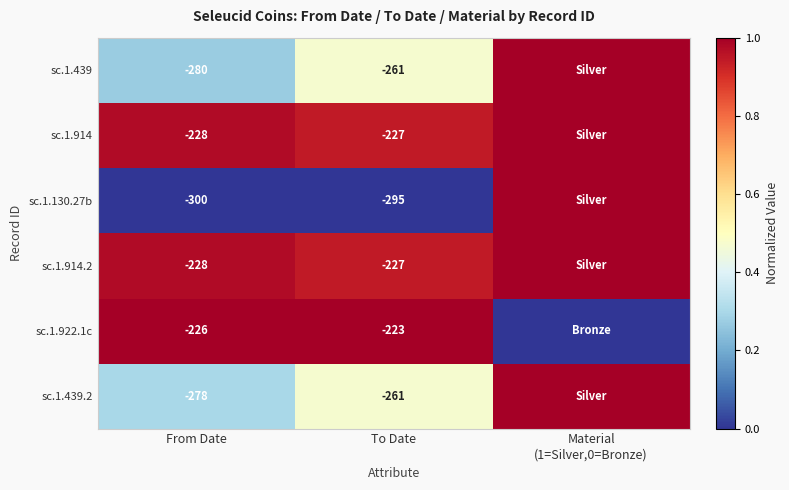

The sc.1.914.2 series shows -308 at To Date. True or false?

False